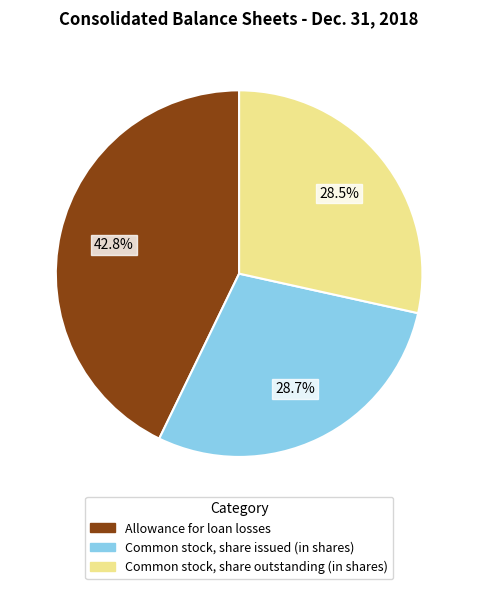

Does Common stock, share issued (in shares) represent more than half of the total?

No